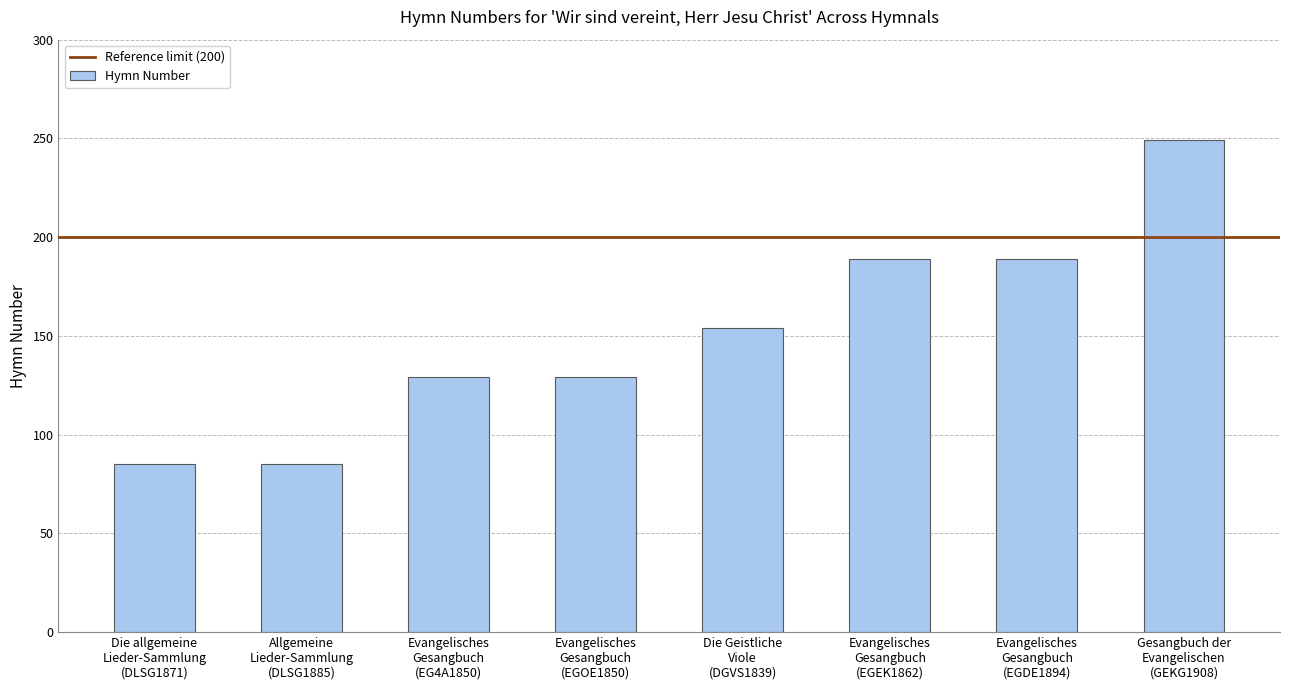

What is the value of the 6th bar from the left?

189